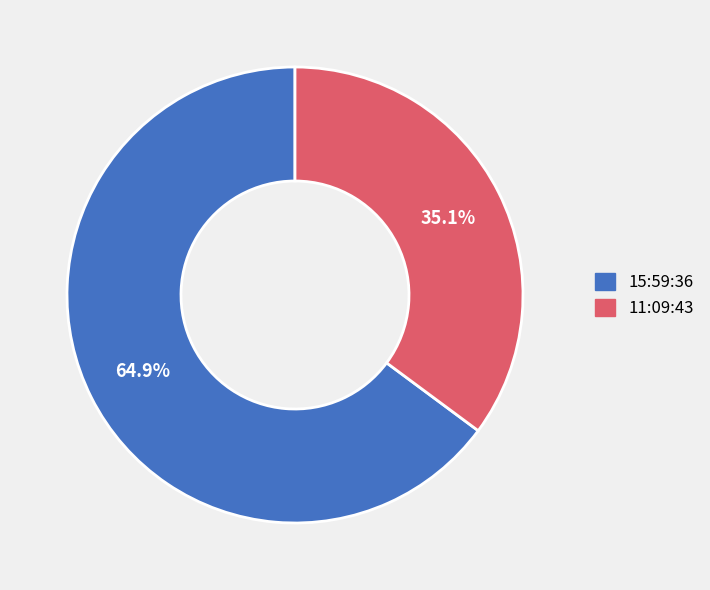

To the nearest percent, what portion does 15:59:36 represent?

65%